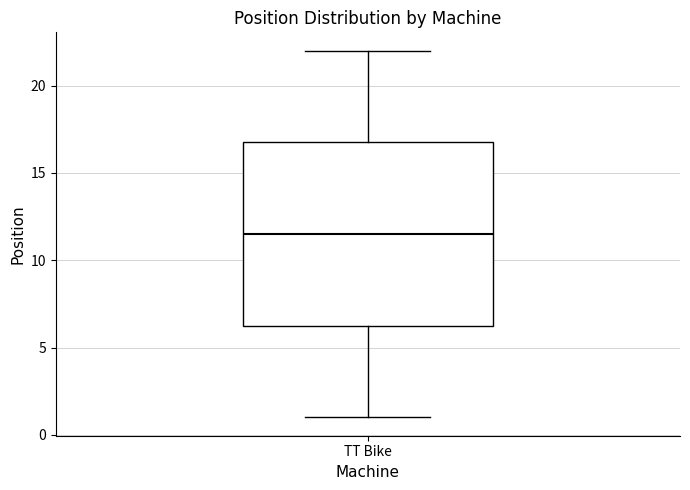

Where is the lower edge of the box for TT Bike on the y-axis? The values are not printed on the chart, so give them approximately, as read against the axis.

6.5